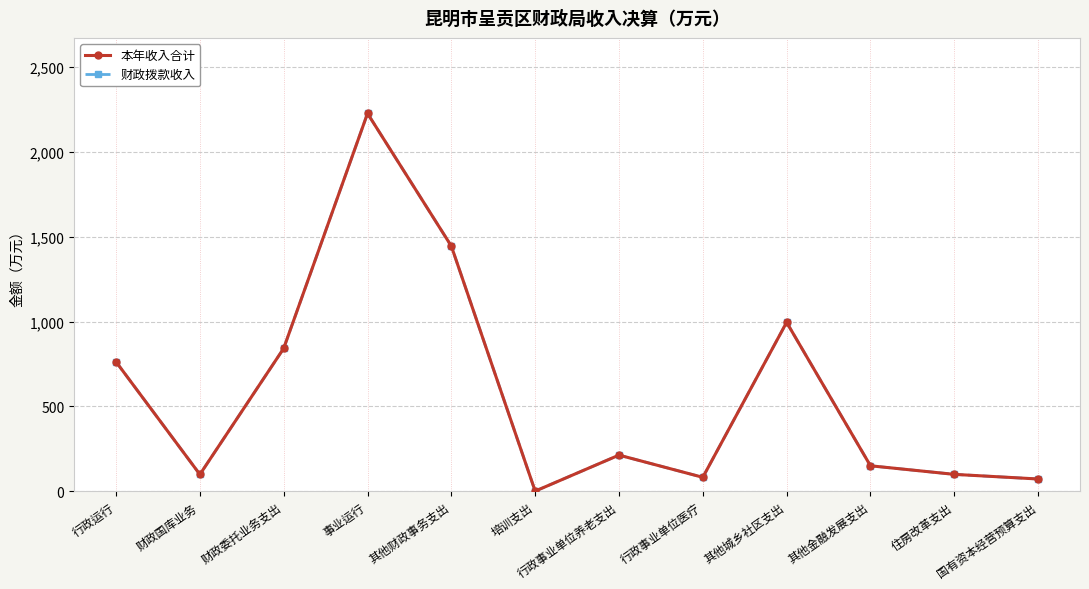

Does the chart have visible grid lines?

Yes